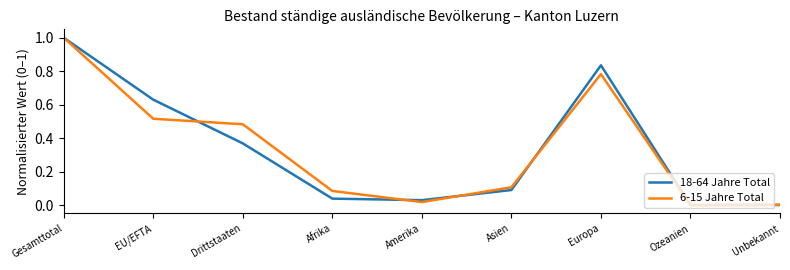

The value of 18-64 Jahre Total at Amerika is 0.0. True or false?

True